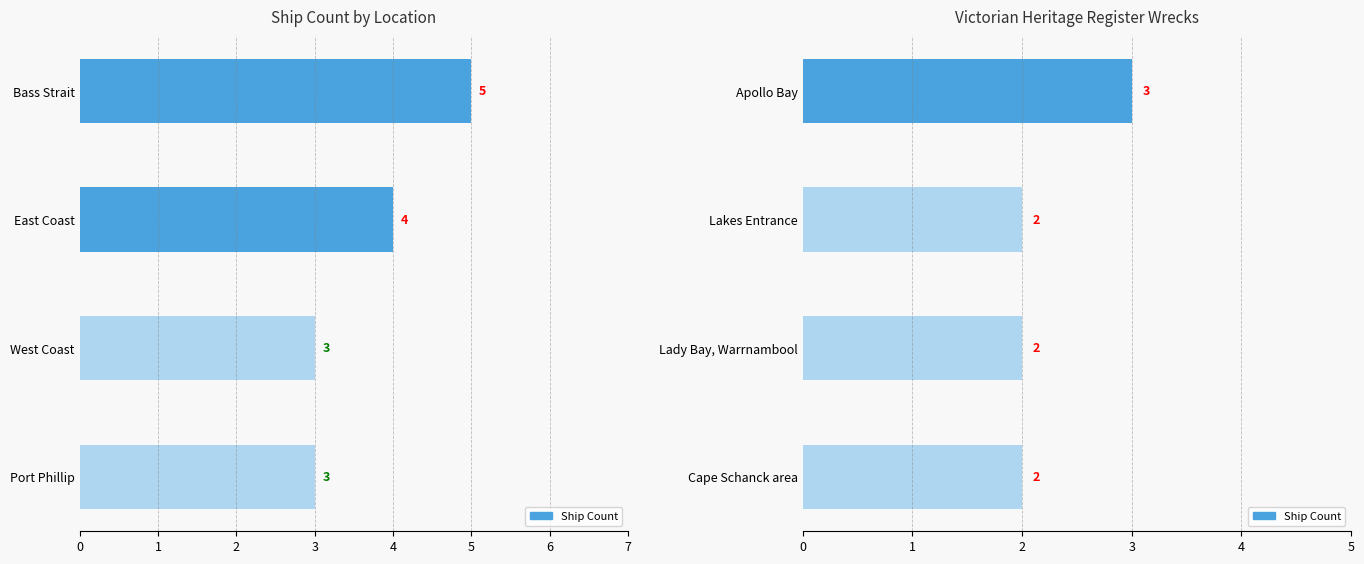

The value at Lady Bay, Warrnambool is 2. True or false?

True